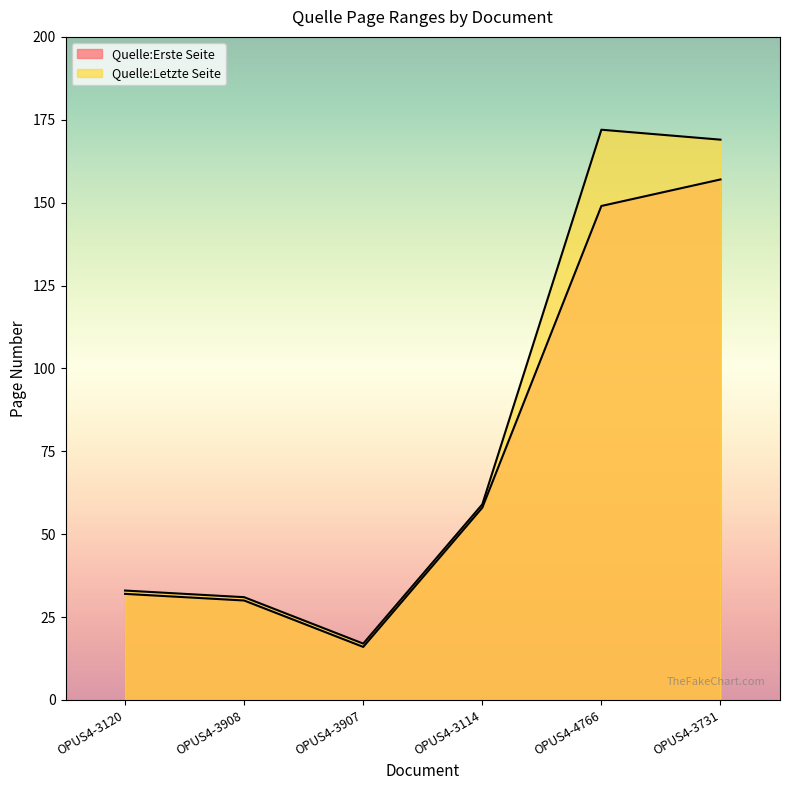

At which label is Quelle:Erste Seite closest to 86?

OPUS4-3114